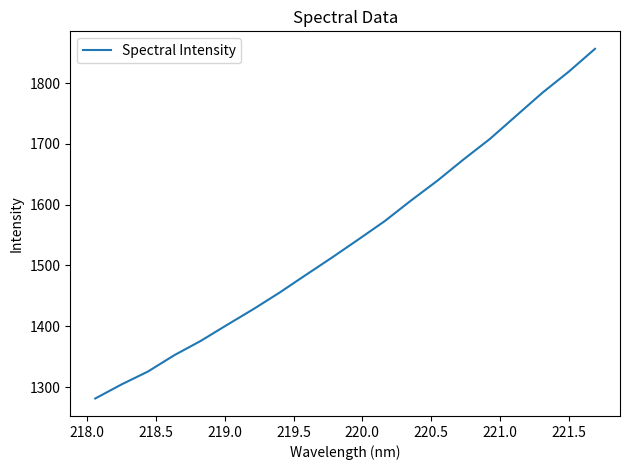

What is the greatest value displayed?

1856.3